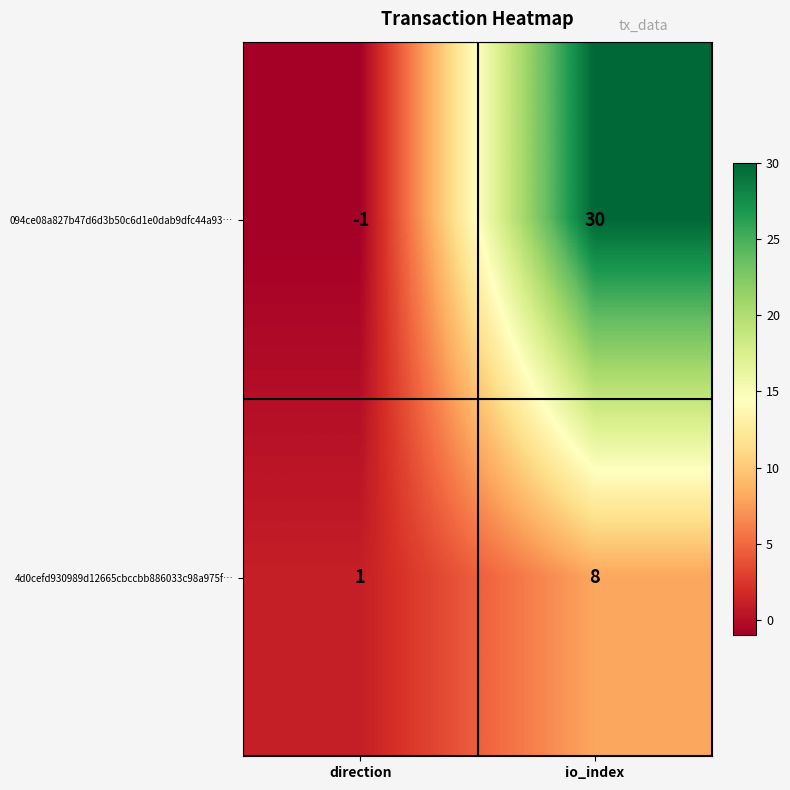

What is the total value across all series at io_index?

38